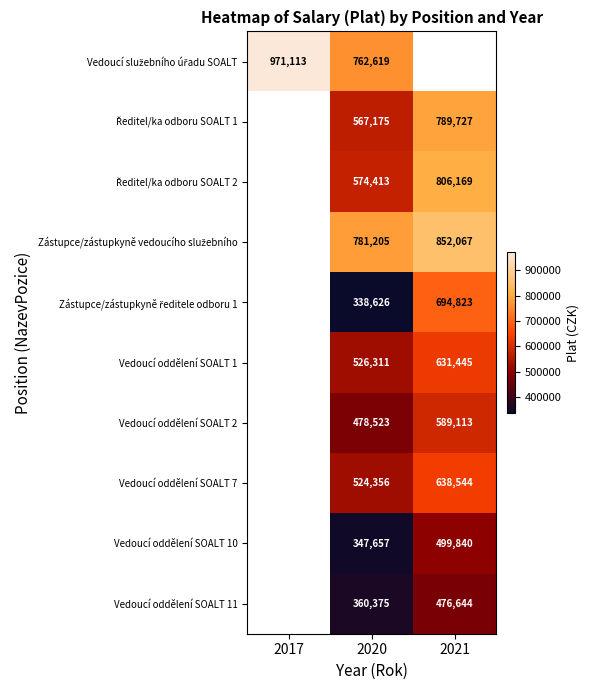

Is the value of Vedoucí oddělení SOALT 7 at 2021 greater than the value of Vedoucí oddělení SOALT 1 at 2021?

Yes